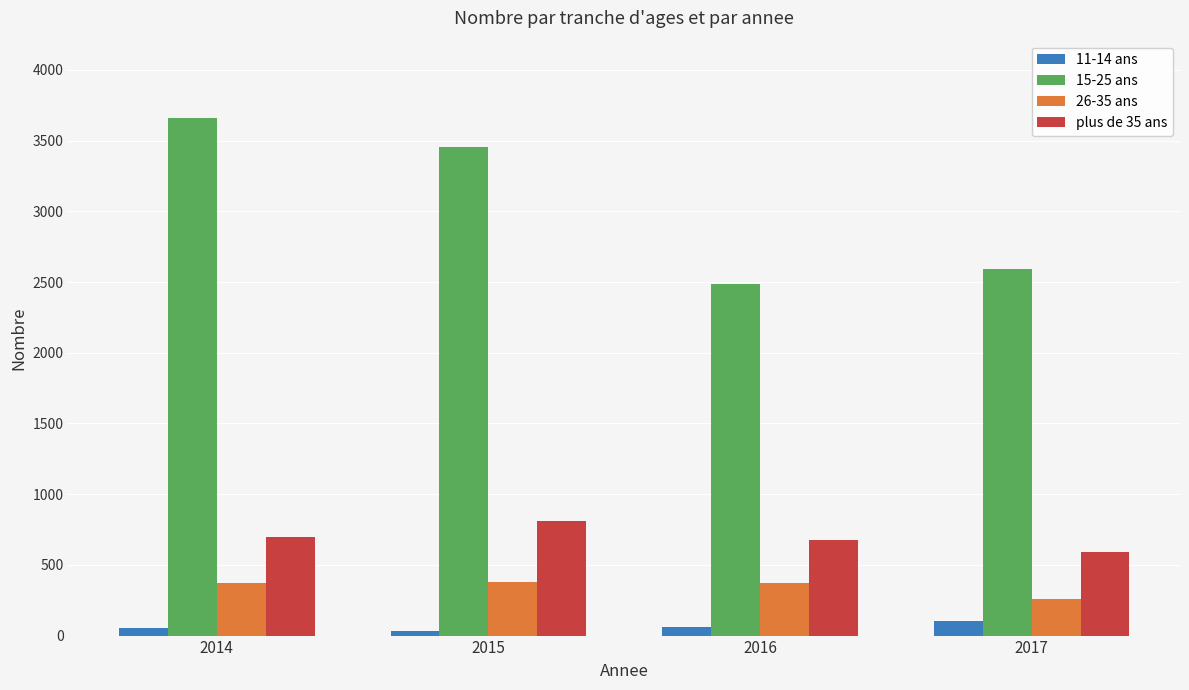

What is the maximum value shown in the chart?

3658